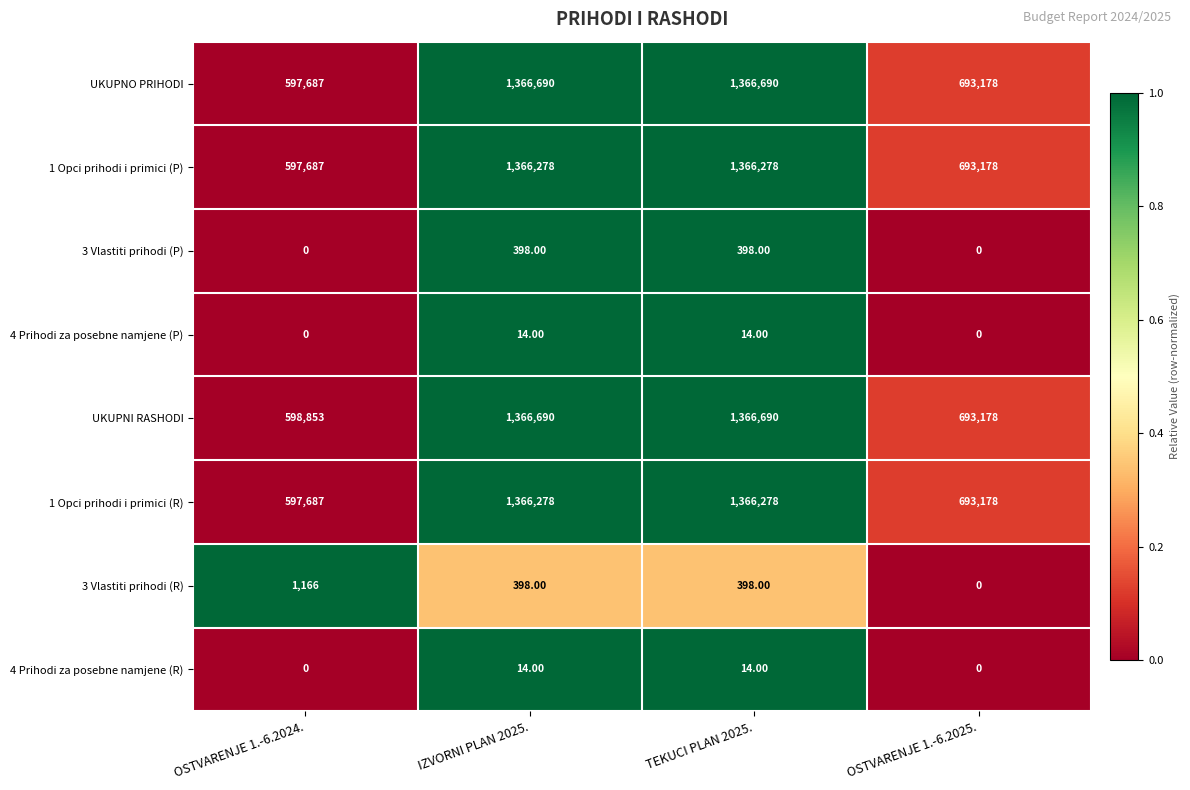

What is the greatest value displayed?

1366690